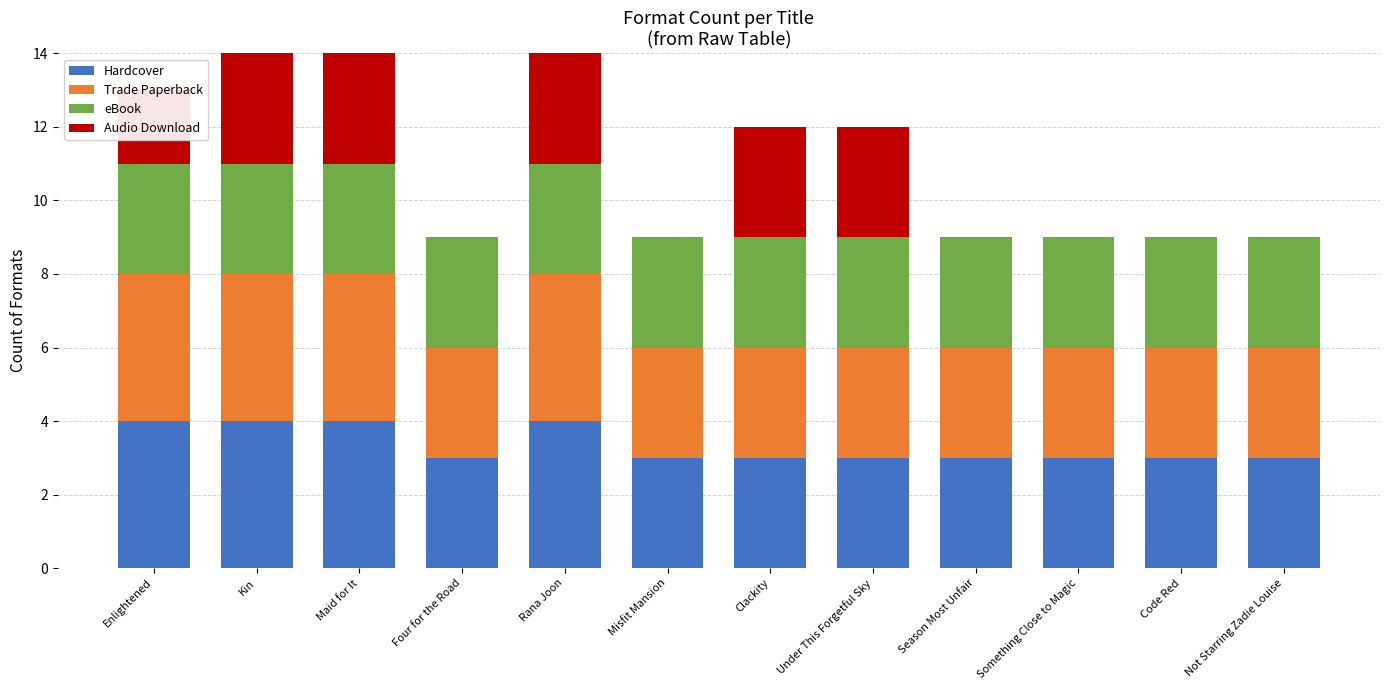

Are the bars horizontal?

No